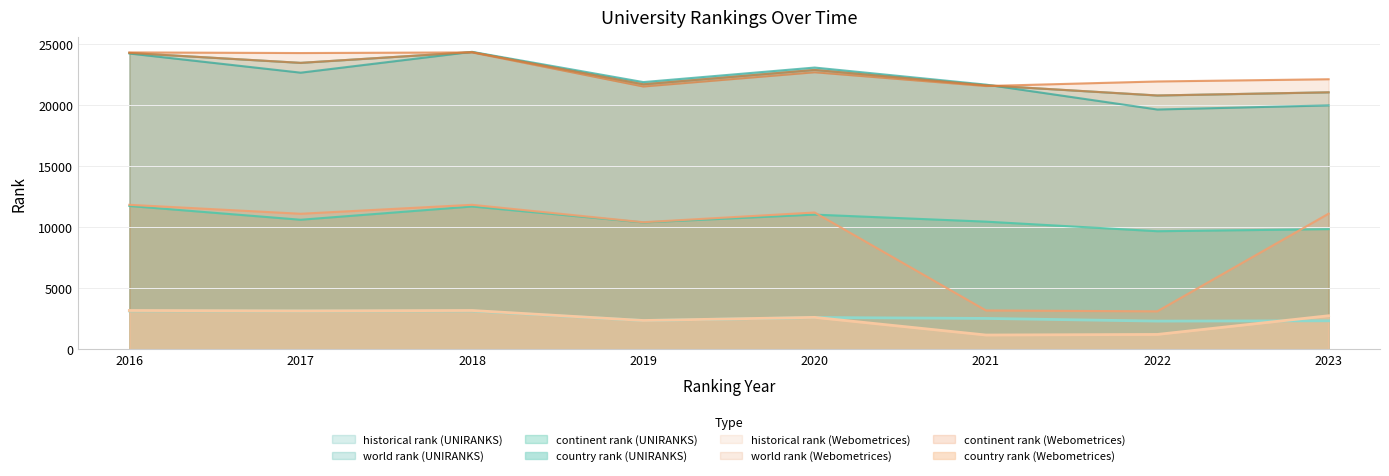

The value of world rank (UNIRANKS) at 2017 is 33792.6. True or false?

False